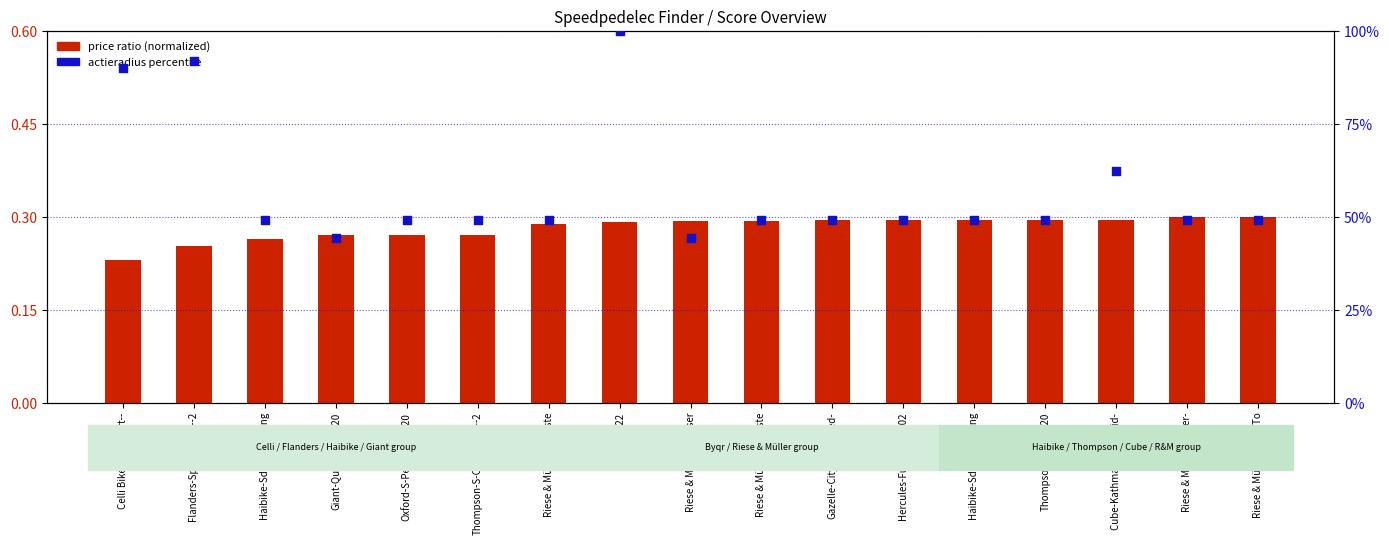

Is the value of price ratio (normalized) at Oxford-S-Pedelec--2020 greater than the value of actieradius percentile at Thompson-SP1--2020?

No